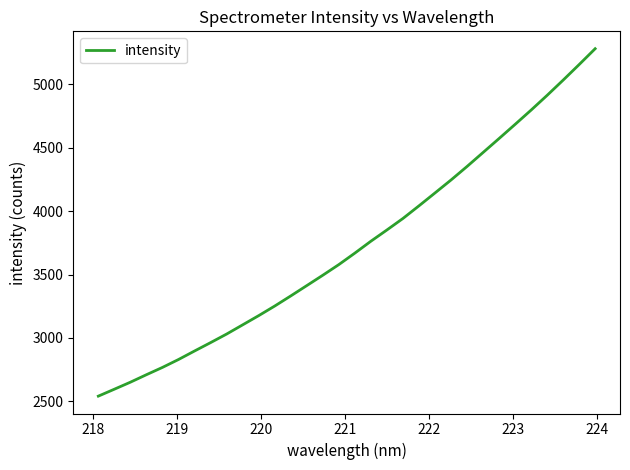

What is the greatest value displayed?

5282.2